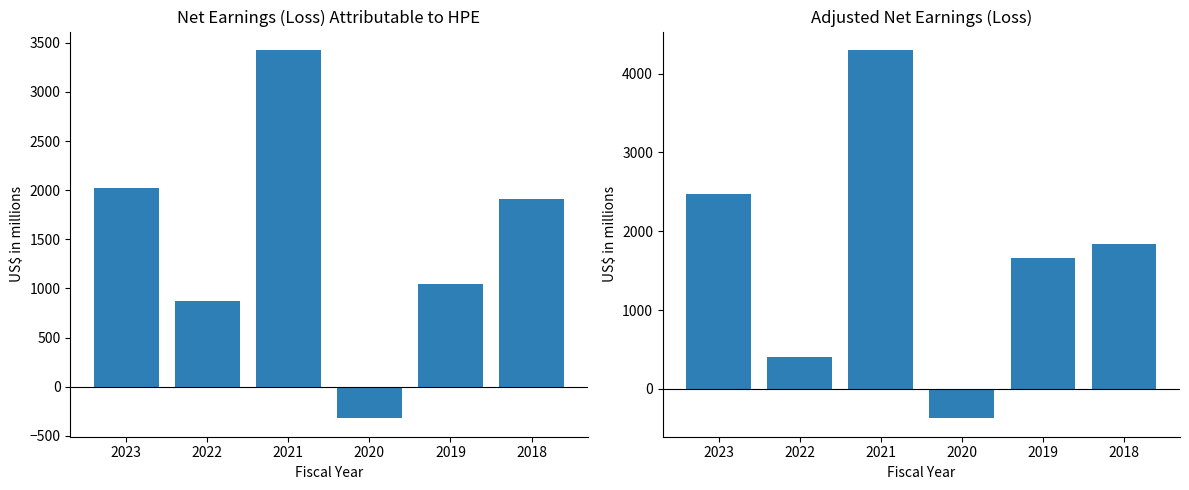

Where is Net earnings (loss) nearest to the value 1552?

2018